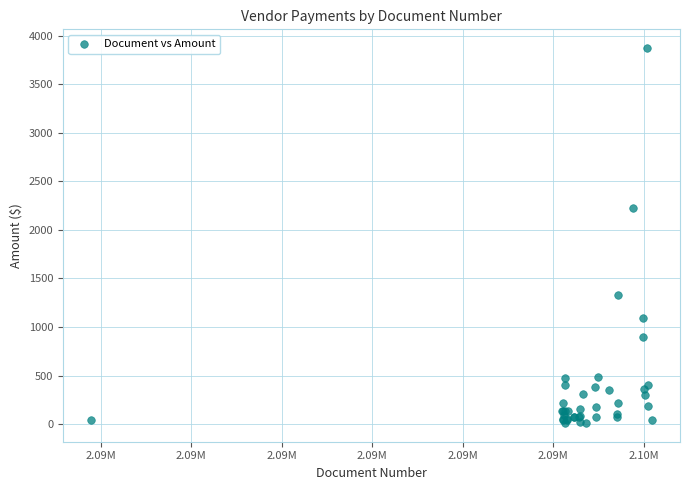

What Y value in the scatter plot is closest to 1942?

2229.2